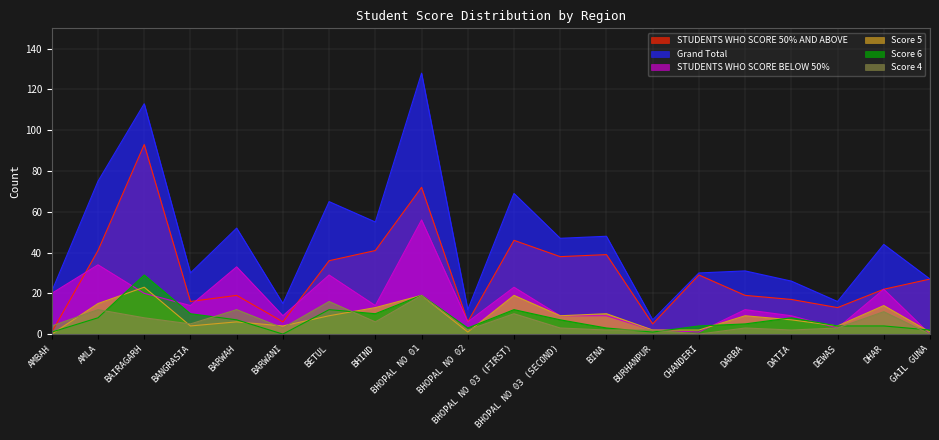

Reading left to right, what are all the values shown in this chart?

STUDENTS WHO SCORE 50% AND ABOVE: 1	41	93	16	19	6	36	41	72	6	46	38	39	5	29	19	17	13	22	27
Grand Total: 21	75	113	30	52	15	65	55	128	12	69	47	48	7	30	31	26	16	44	27
STUDENTS WHO SCORE BELOW 50%: 20	34	20	14	33	9	29	14	56	6	23	9	9	2	1	12	9	3	22	0
Score 5: 0	15	23	4	6	4	9	13	19	1	19	9	10	2	2	9	7	4	14	1
Score 6: 1	8	29	10	7	0	12	10	19	3	12	7	3	1	4	5	8	4	4	2
Score 4: 4	12	8	5	12	3	16	6	19	2	10	3	2	2	0	3	2	3	11	0